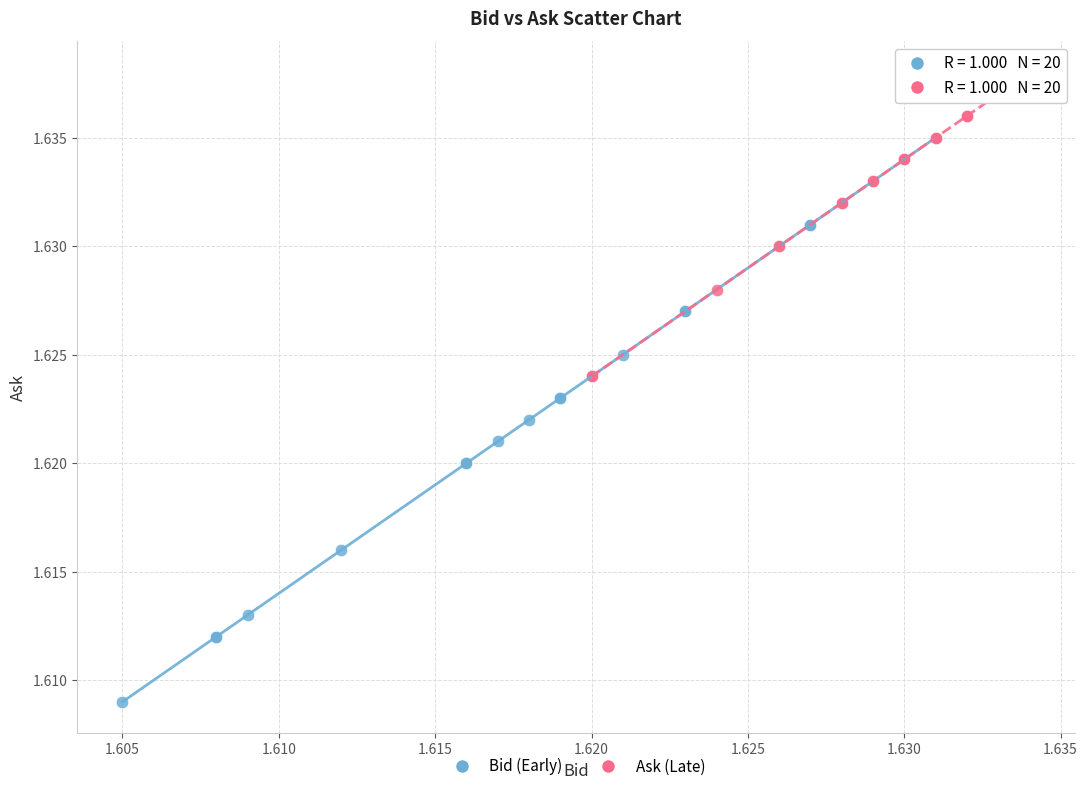

Which series contains the highest Y value?

Ask (Late)